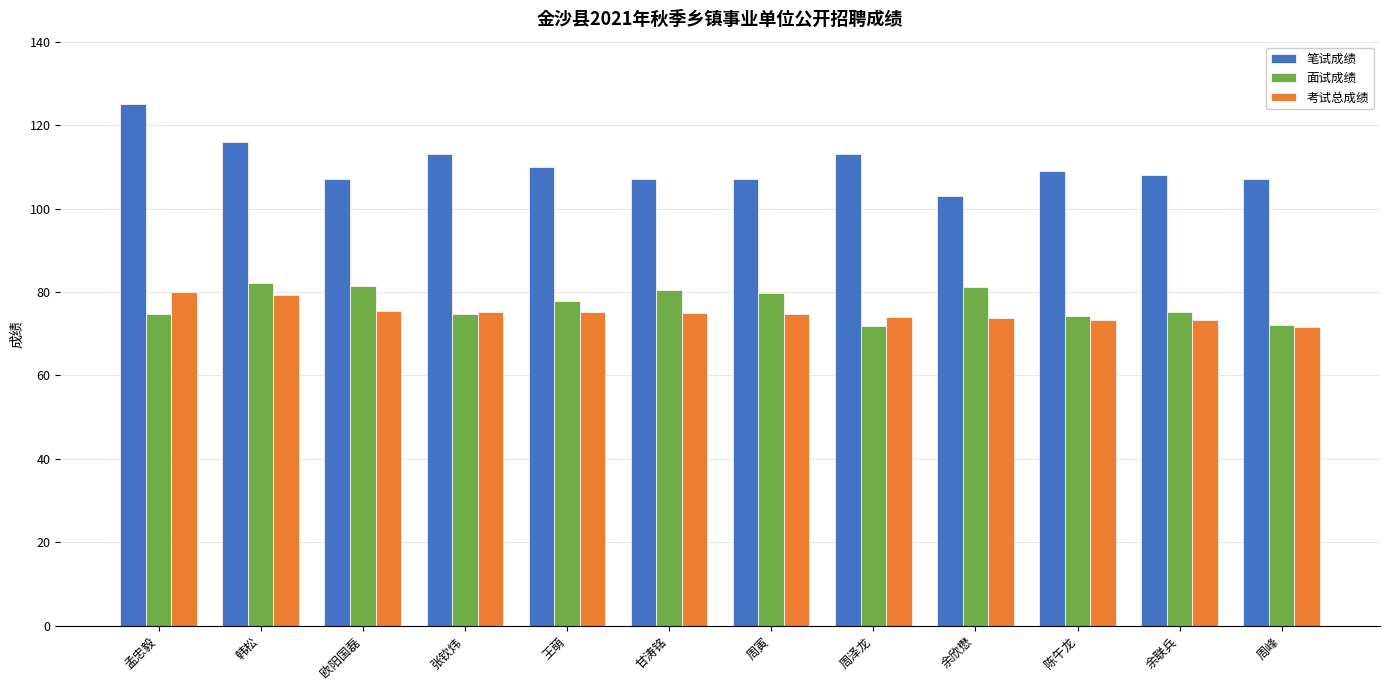

True or false: 考试总成绩 has a value of 75.4 at 欧阳国磊.

True